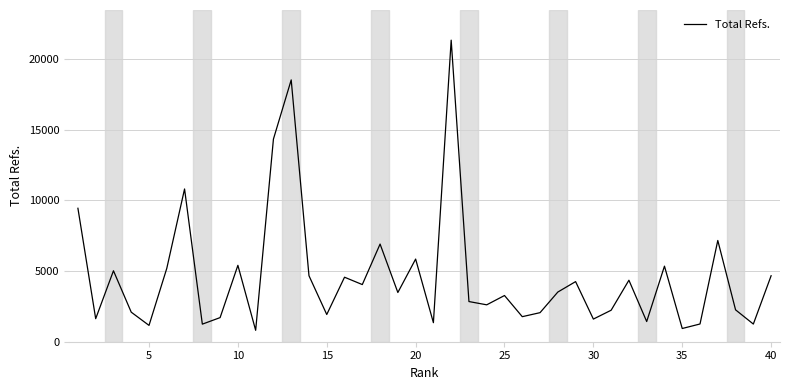

What is the difference between the maximum and minimum values?

20514